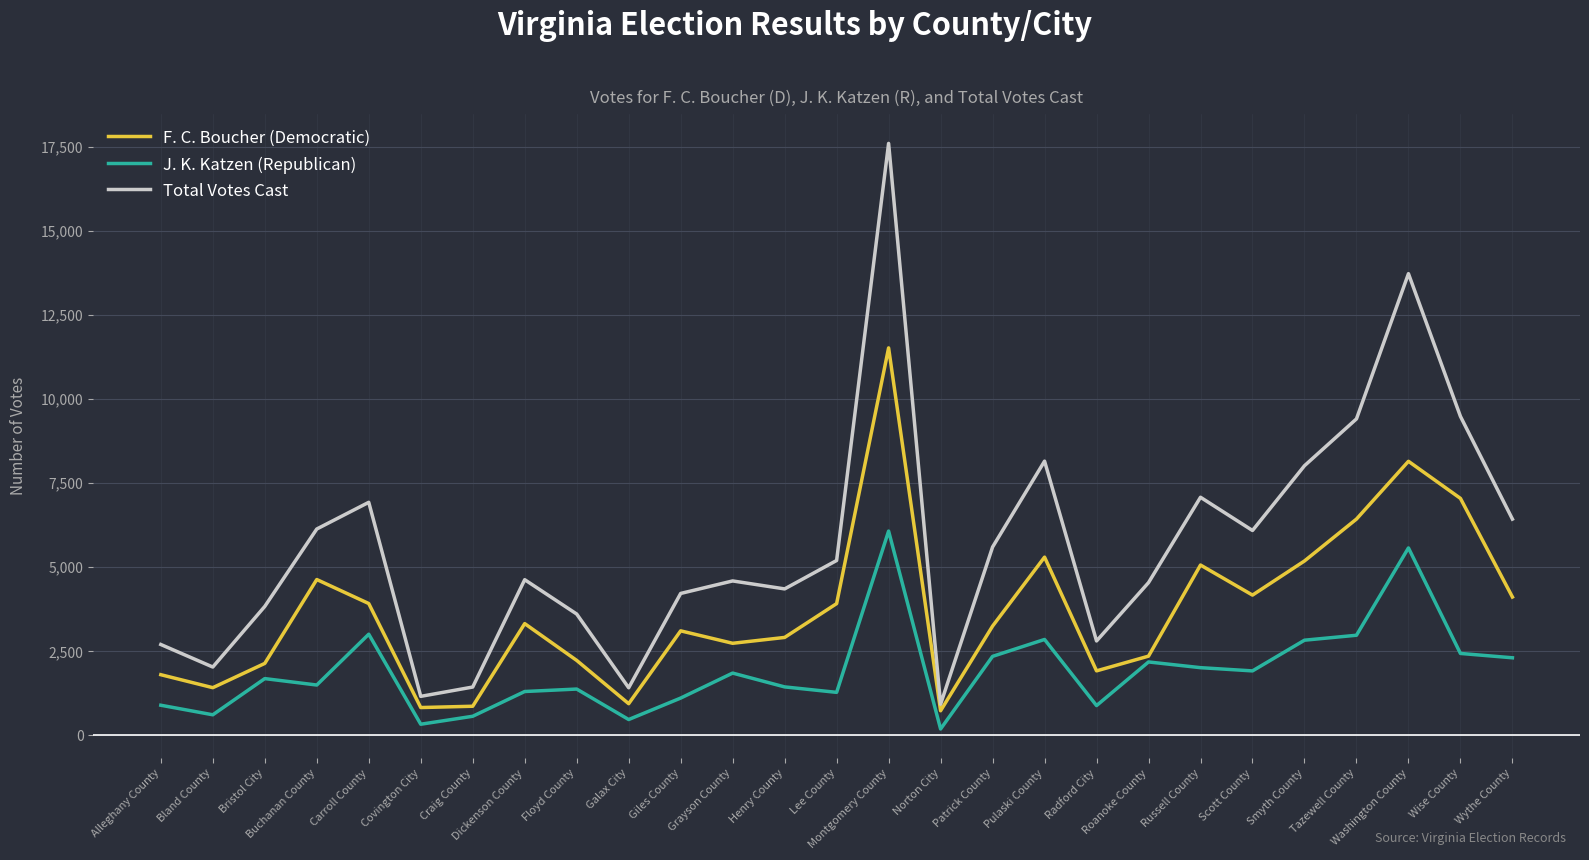

What is the difference between the highest and lowest values at Henry County?

2914